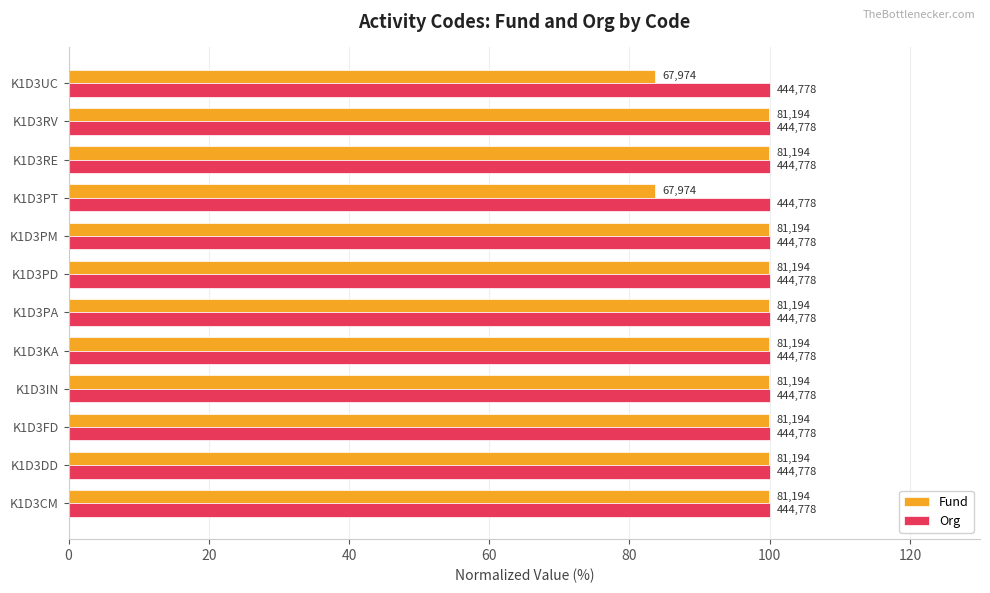

What are all the series names shown in the legend?

Fund, Org